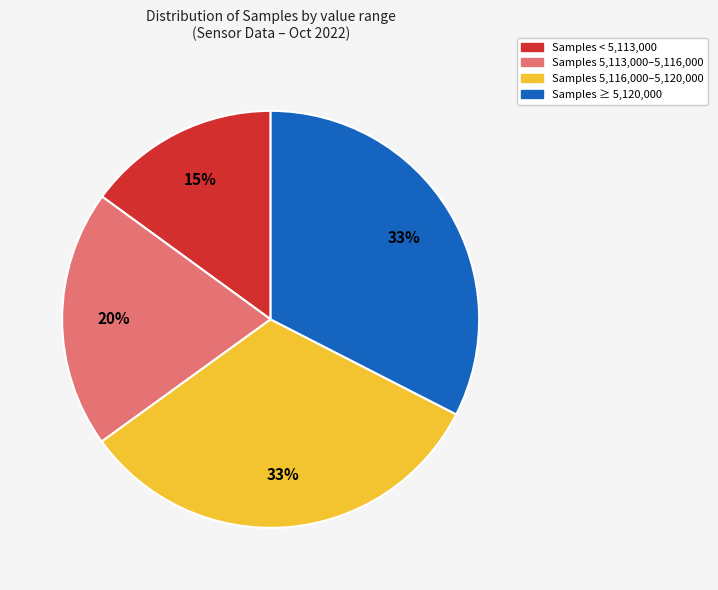

To the nearest percent, what is the average slice percentage?

25%